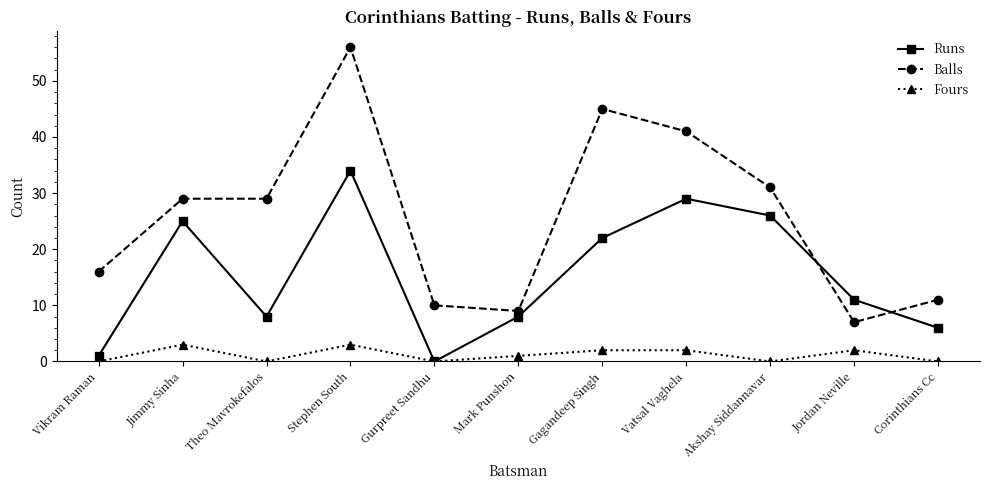

Rank the series by their average value, from highest to lowest.

Balls, Runs, Fours